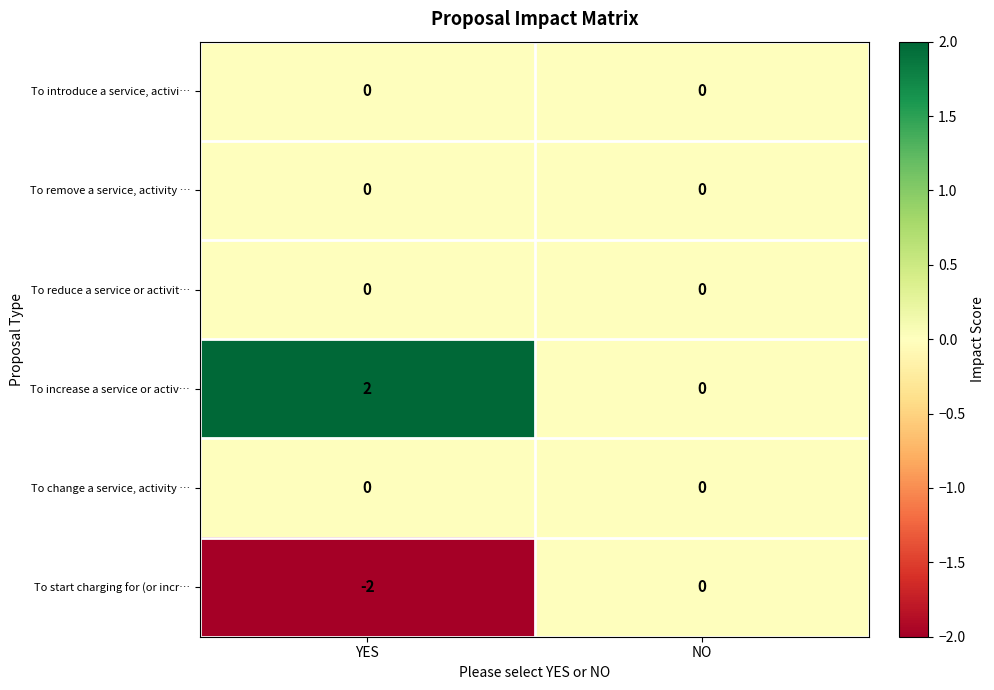

Which series has the largest total across all categories?

To increase a service or activ…